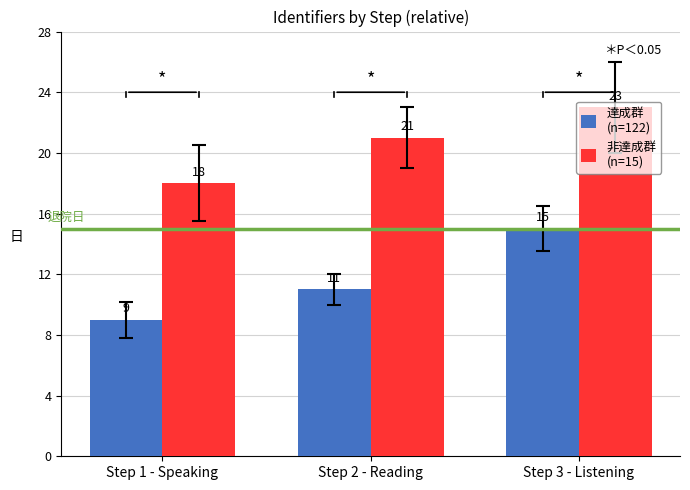

Are the bars horizontal?

No